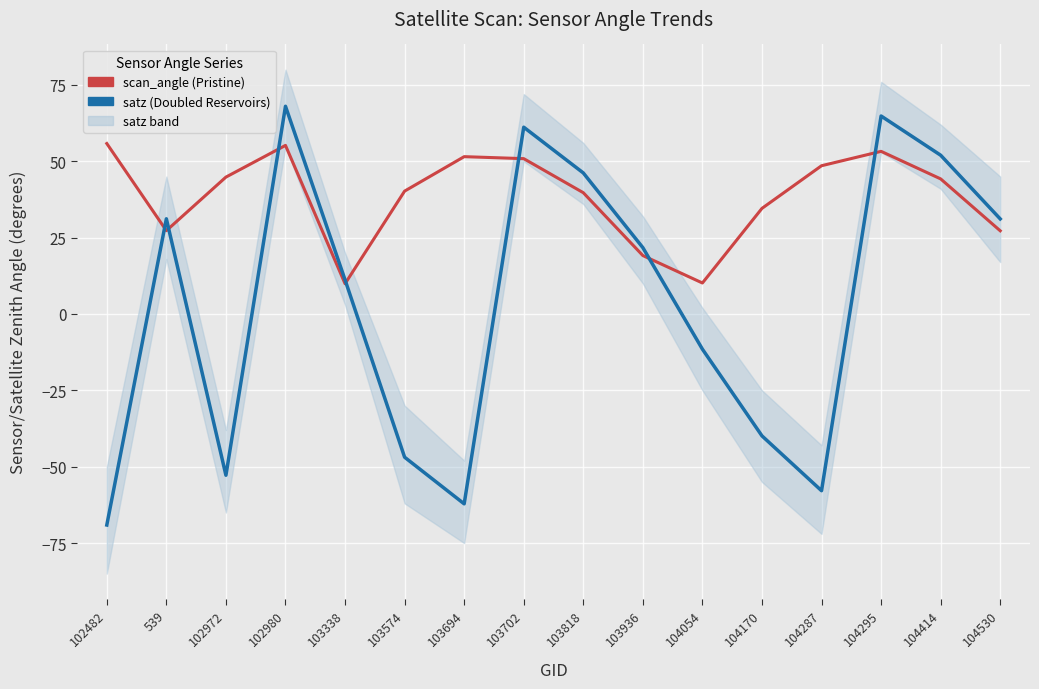

Which series has the largest total across all categories?

scan_angle (Pristine)